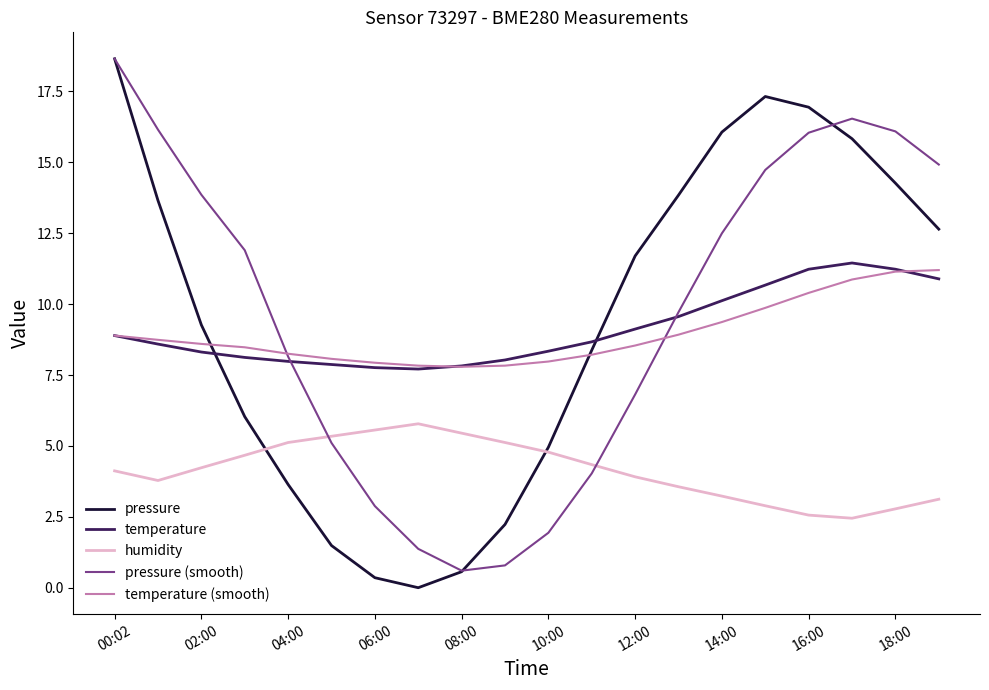

What is the maximum value for humidity?

5.8